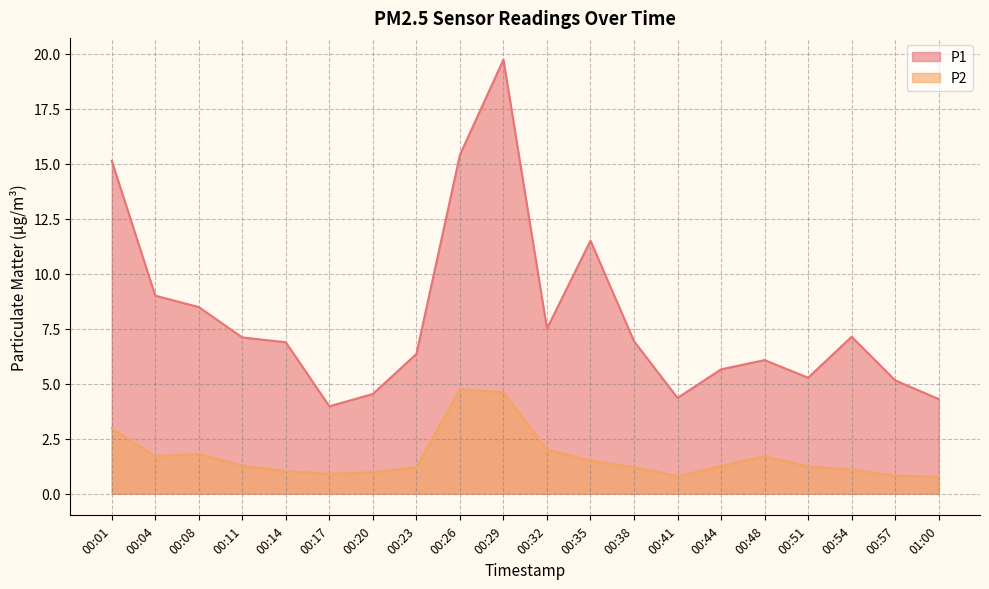

Which series has the widest spread of values?

P1